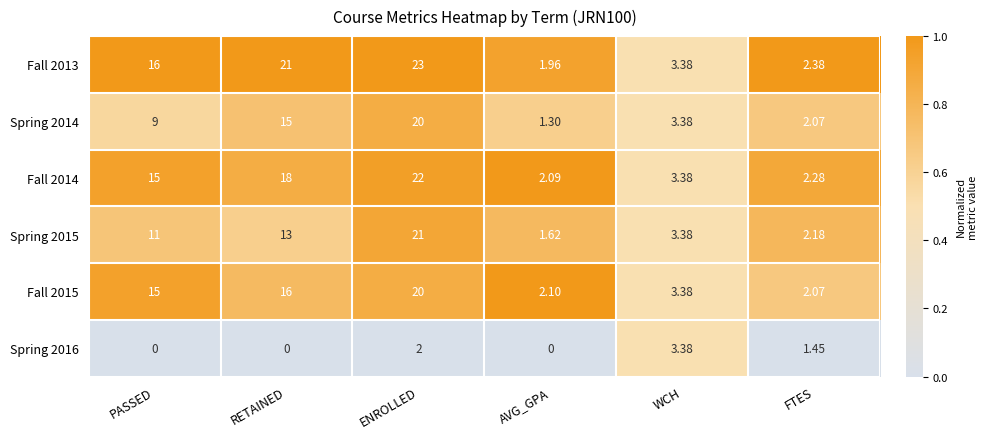

Which series changed the most between RETAINED and WCH?

Fall 2013